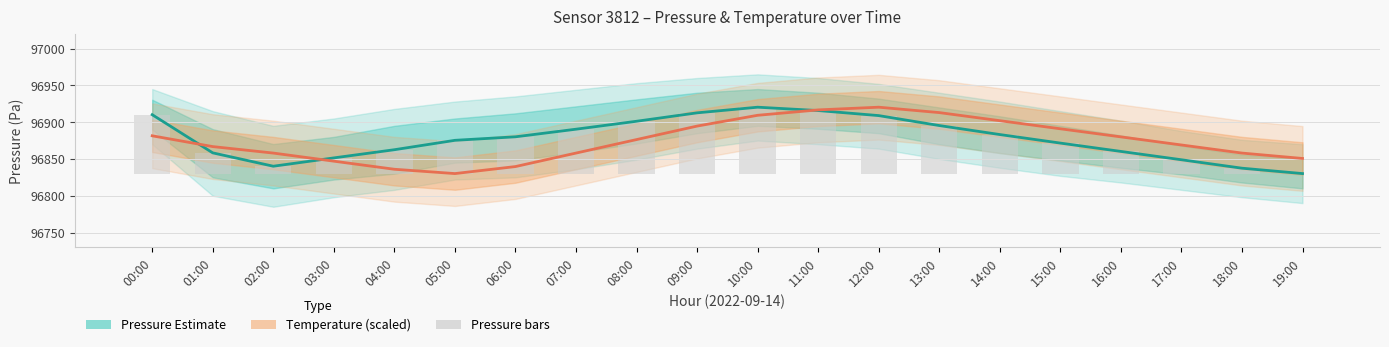

True or false: Pressure bars has a value of 113.4 at 08:00.

False